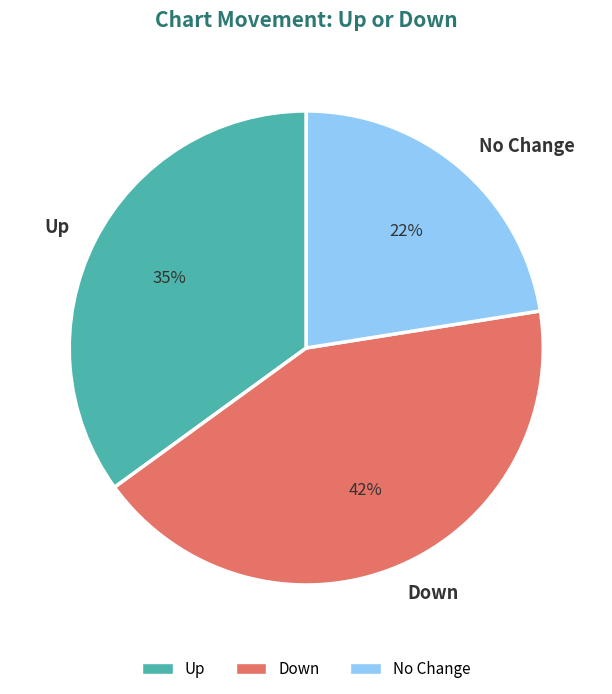

True or false: Down accounts for 53% of the total.

False